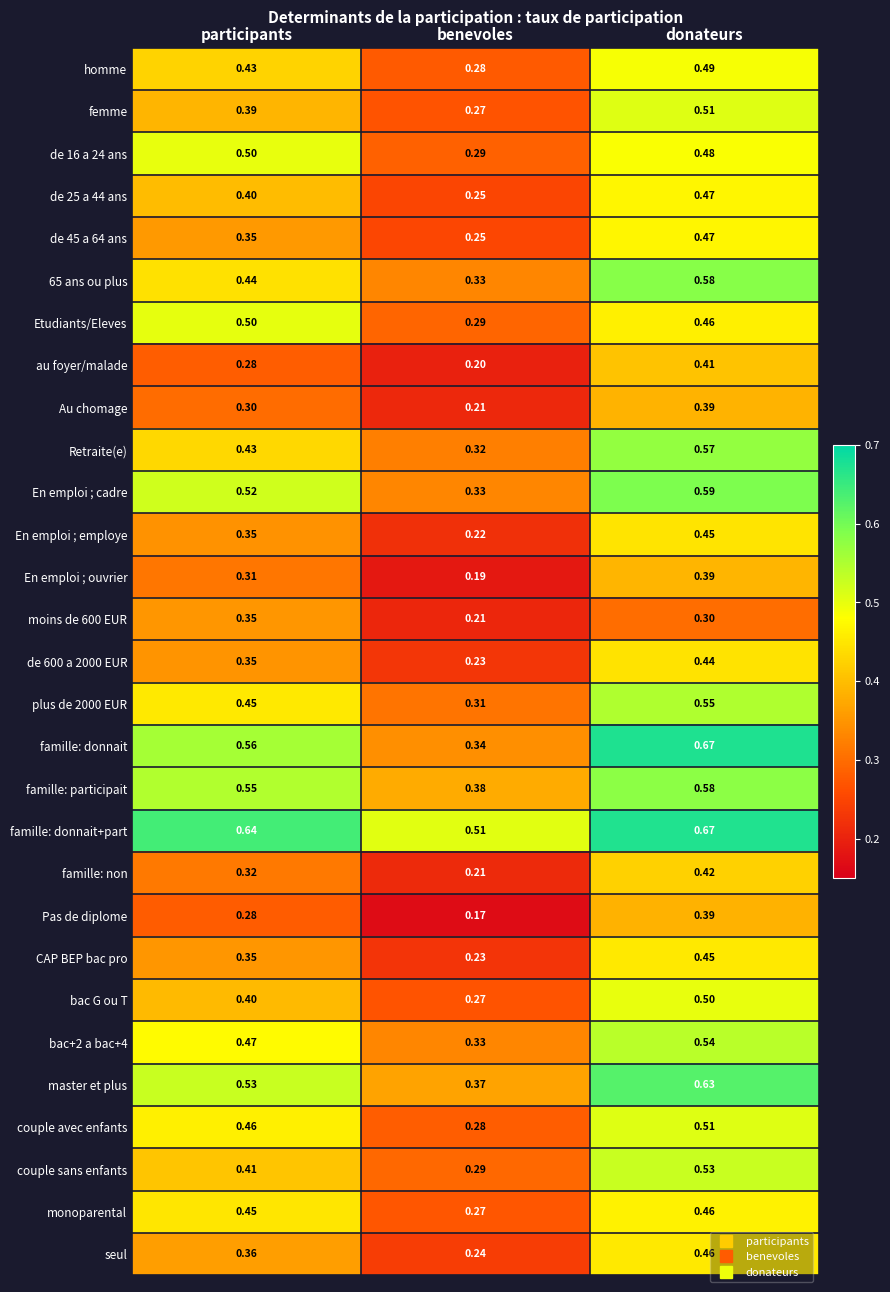

At how many categories does at least one series exceed 0?

3